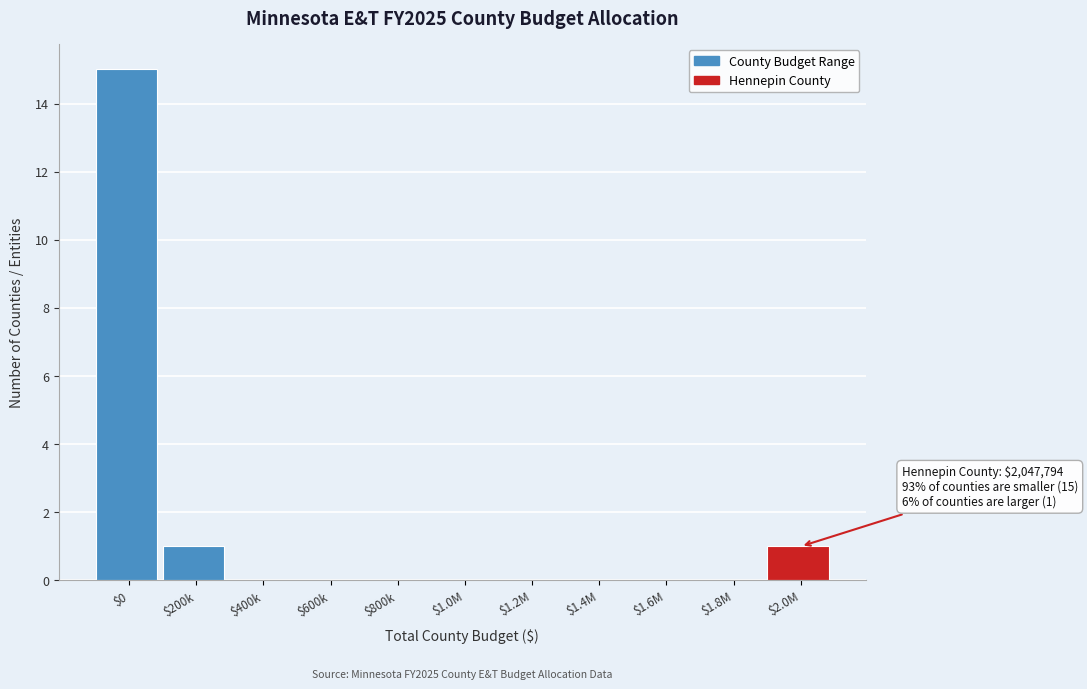

What is the greatest value displayed?

15